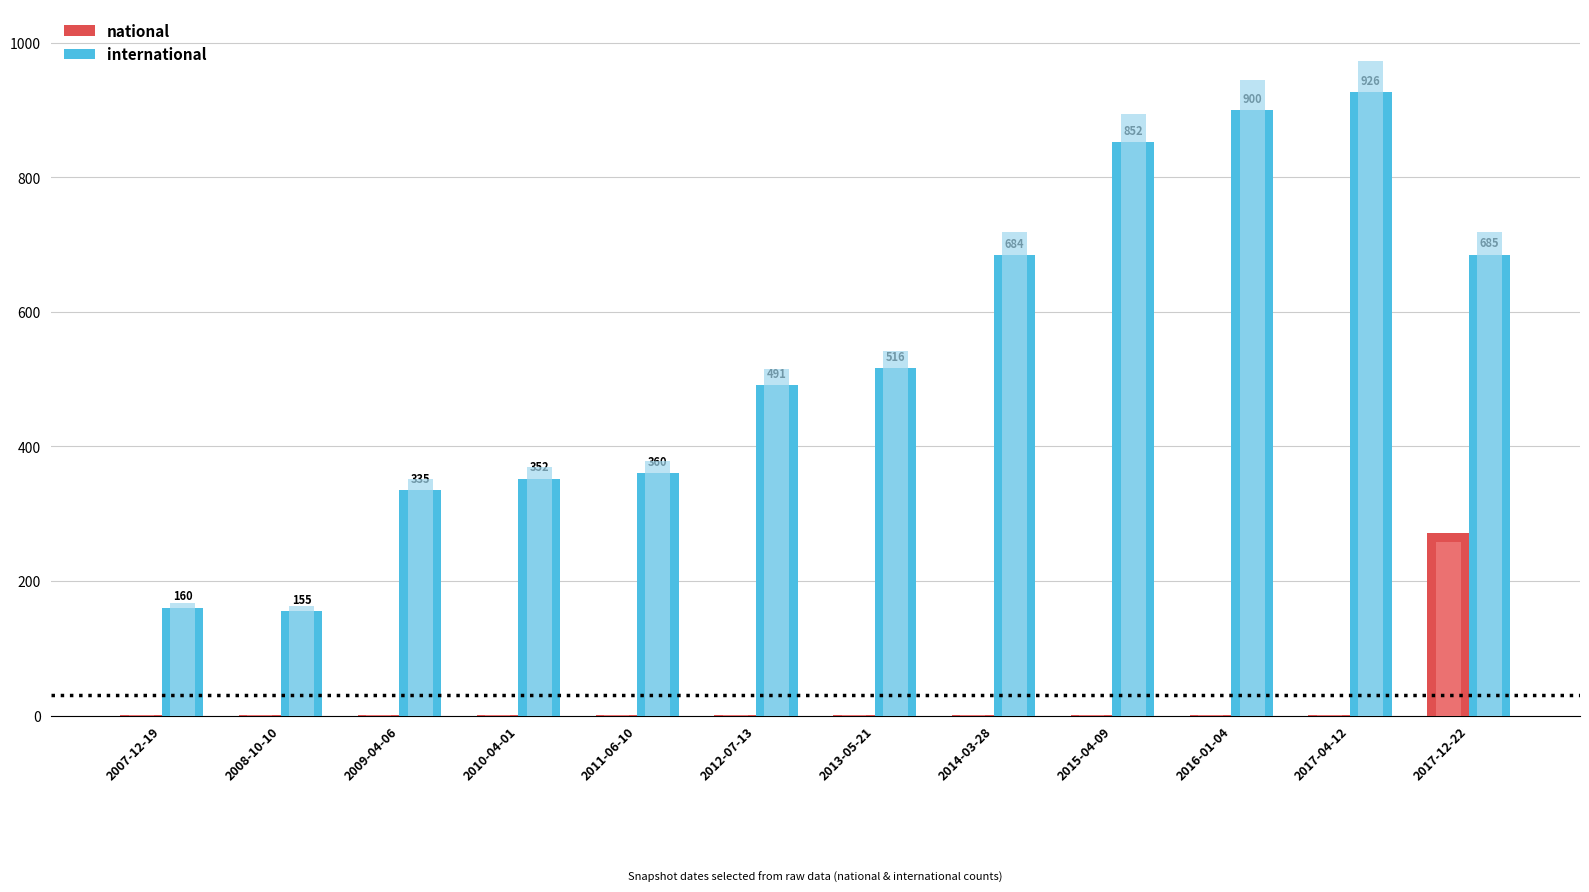

At how many categories does at least one series exceed 119?

12